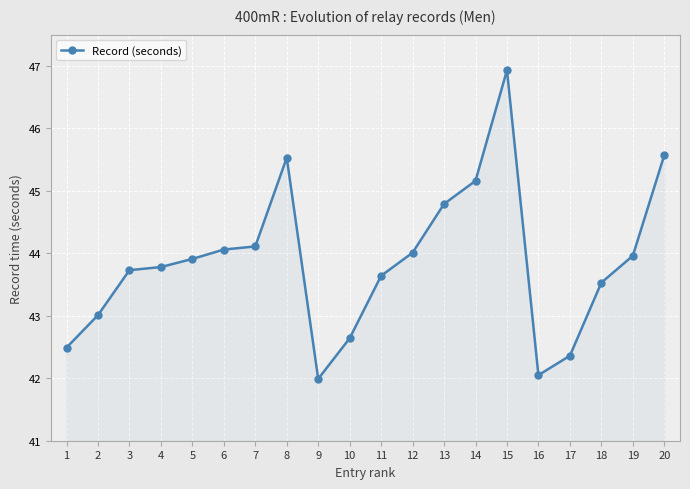

What is the smallest value displayed?

42.0